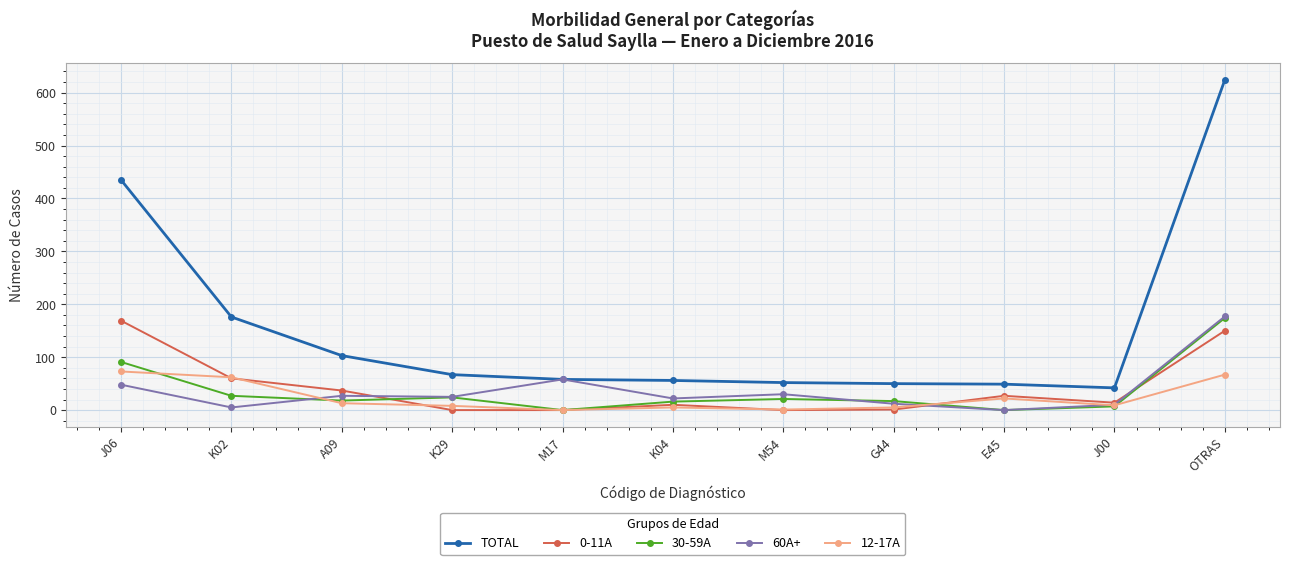

Which series has the widest spread of values?

TOTAL